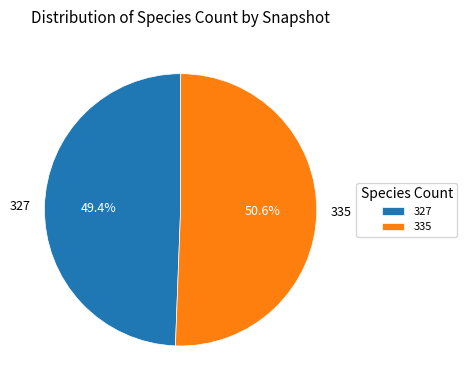

Count the number of slices in the pie.

2